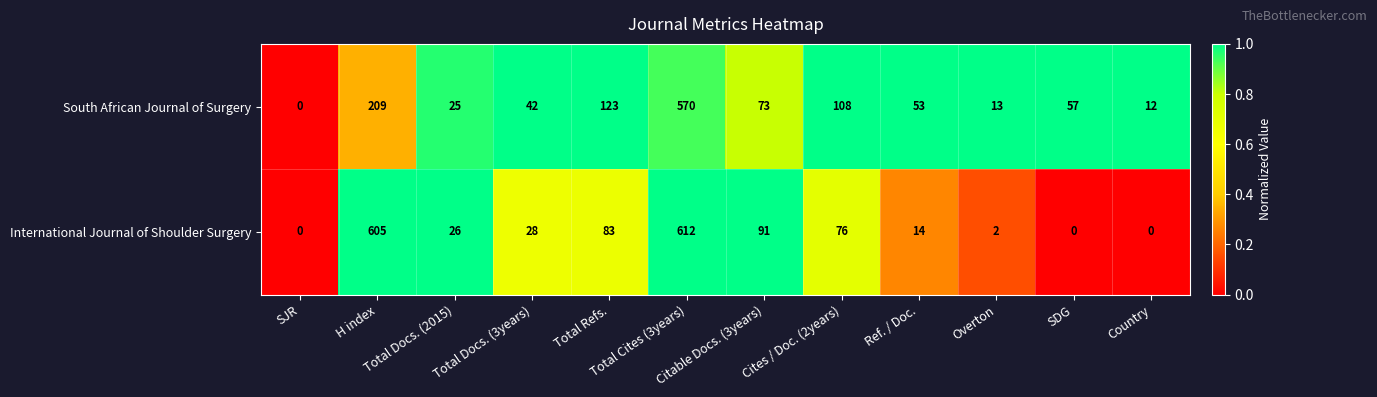

Between Total Docs. (2015) and Total Refs., which series saw the biggest shift?

South African Journal of Surgery